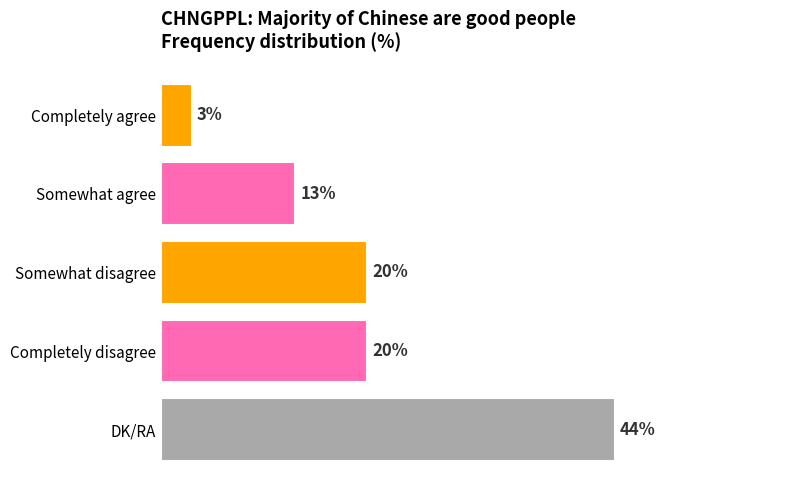

Between DK/RA and Somewhat agree, which is larger?

DK/RA